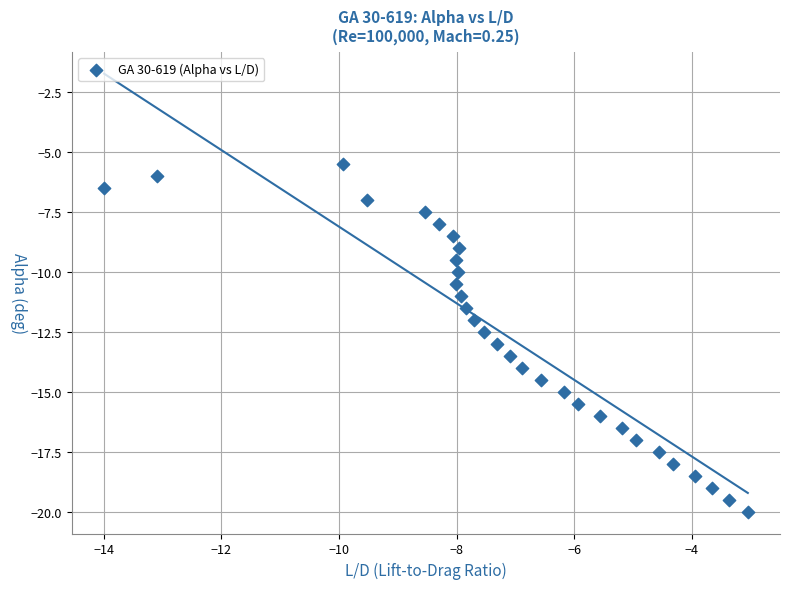

What is the range of X values (max minus min)?

10.9